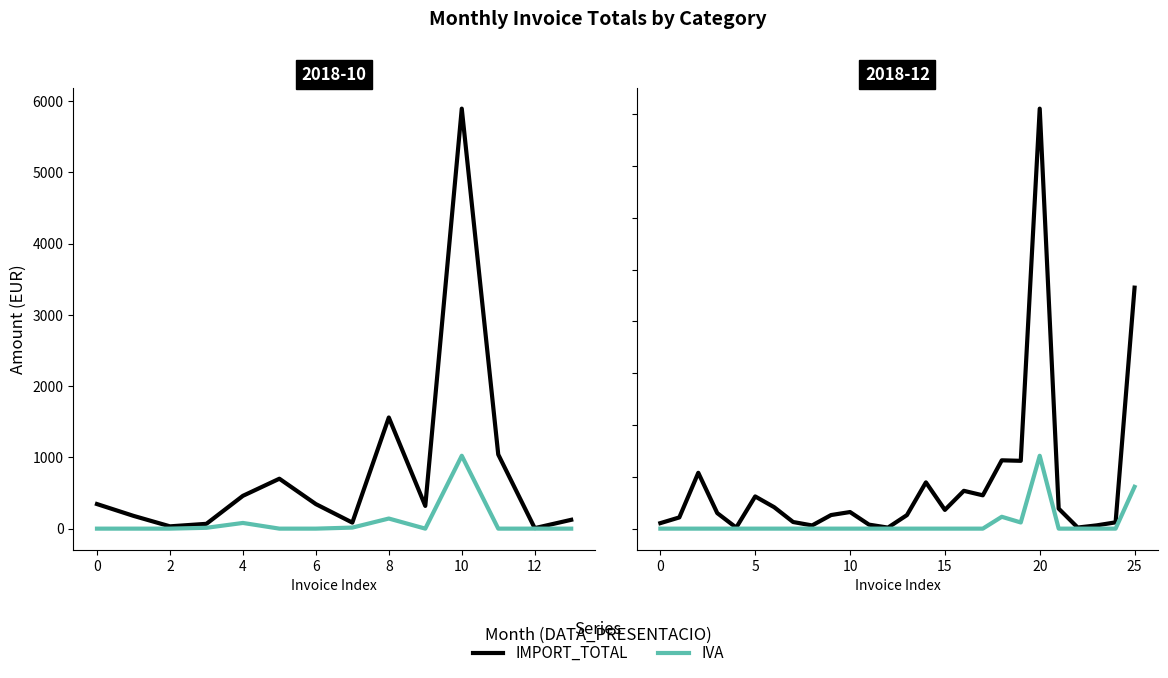

Does the chart have visible grid lines?

No